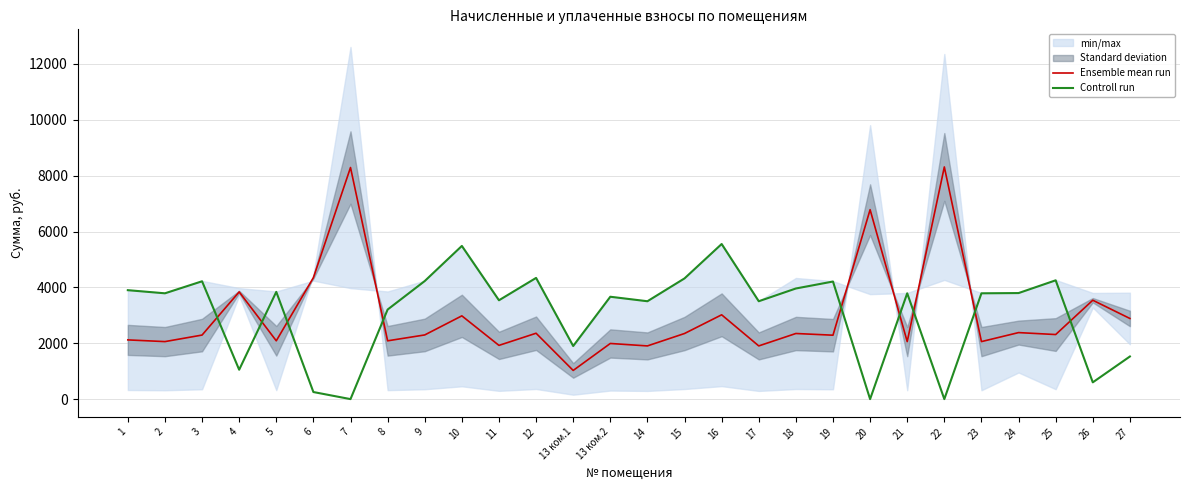

How many values in Controll run are above zero?

25